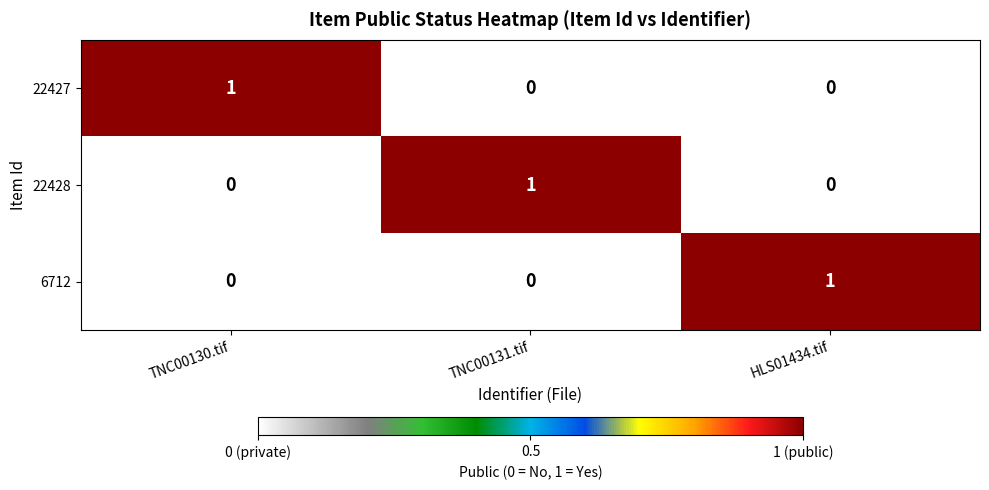

At how many categories does at least one series exceed 0?

3